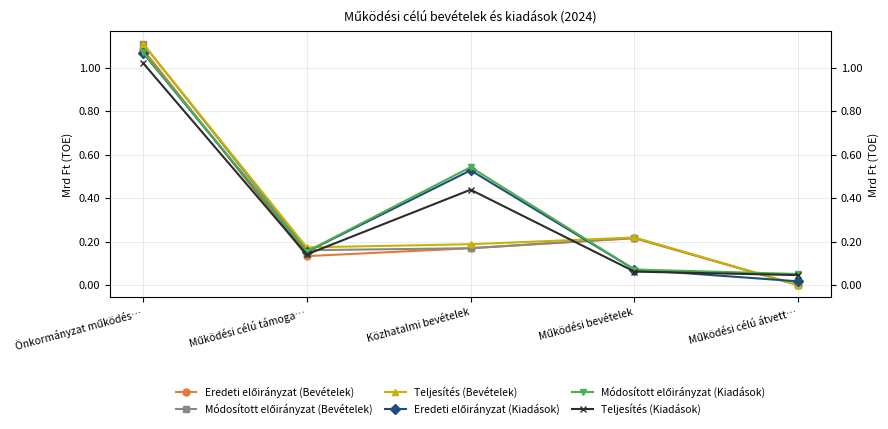

True or false: Teljesítés (Bevételek) has more than 0 points higher than both neighbors.

True